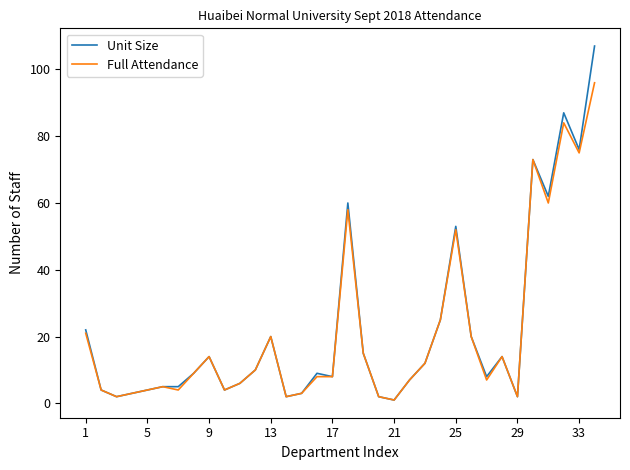

What is the greatest value displayed?

107